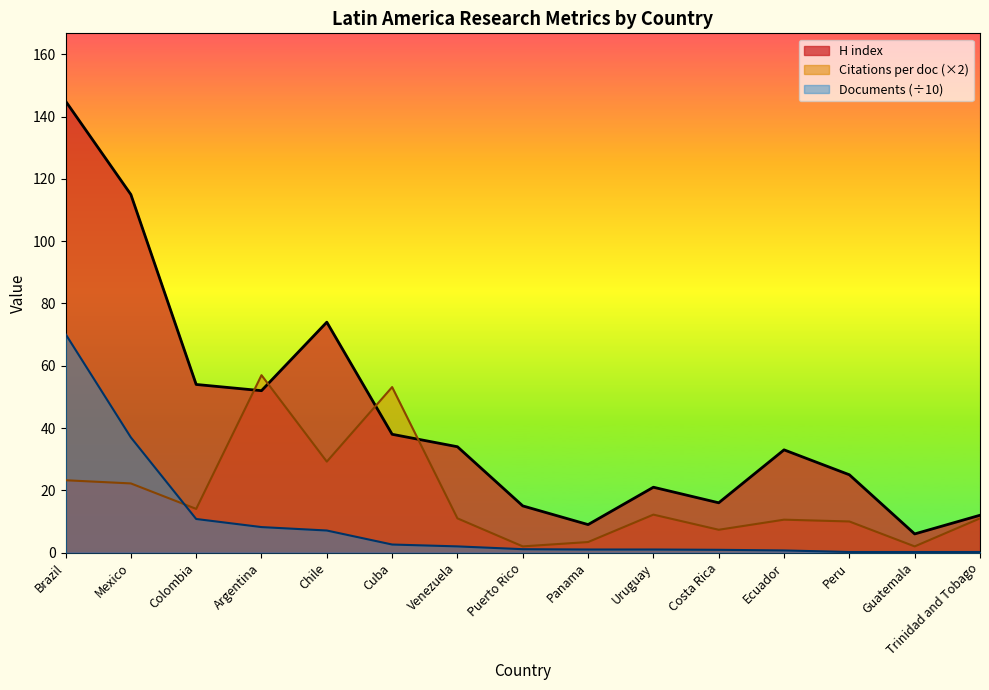

What is the average value of the Documents series?

9.5